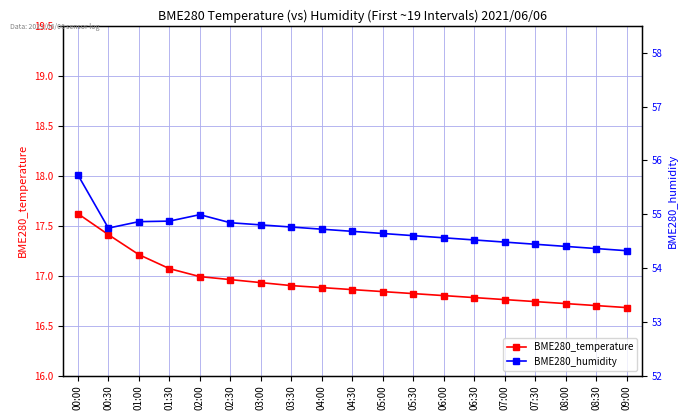

Which series has the largest range (max minus min)?

BME280_humidity